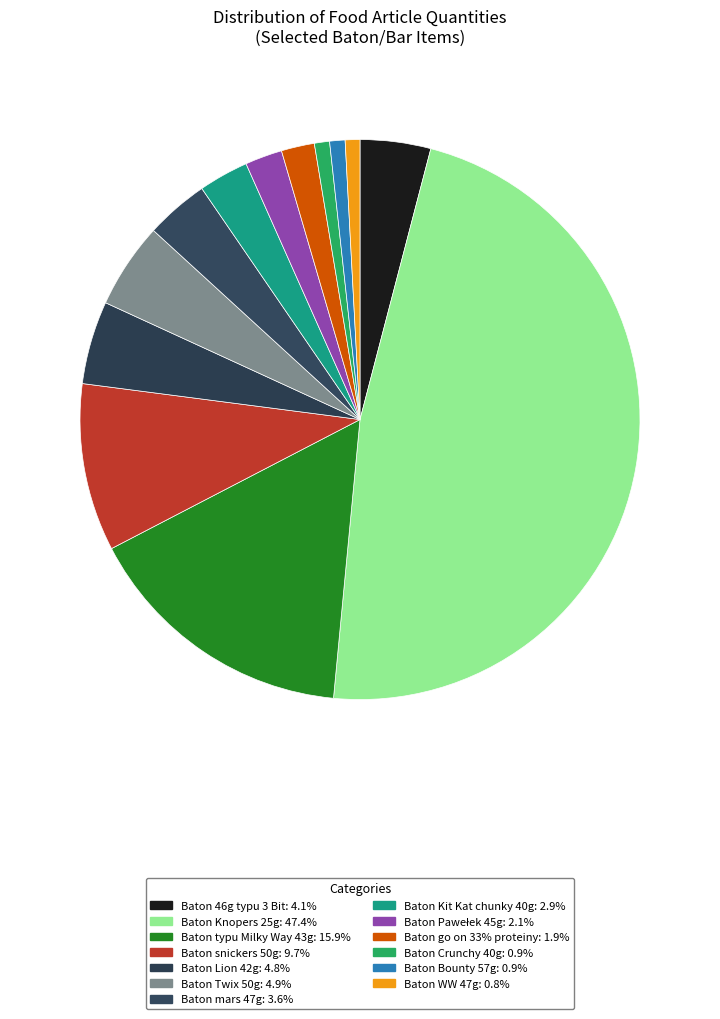

The Baton WW 47g slice represents 1% of the pie. True or false?

True